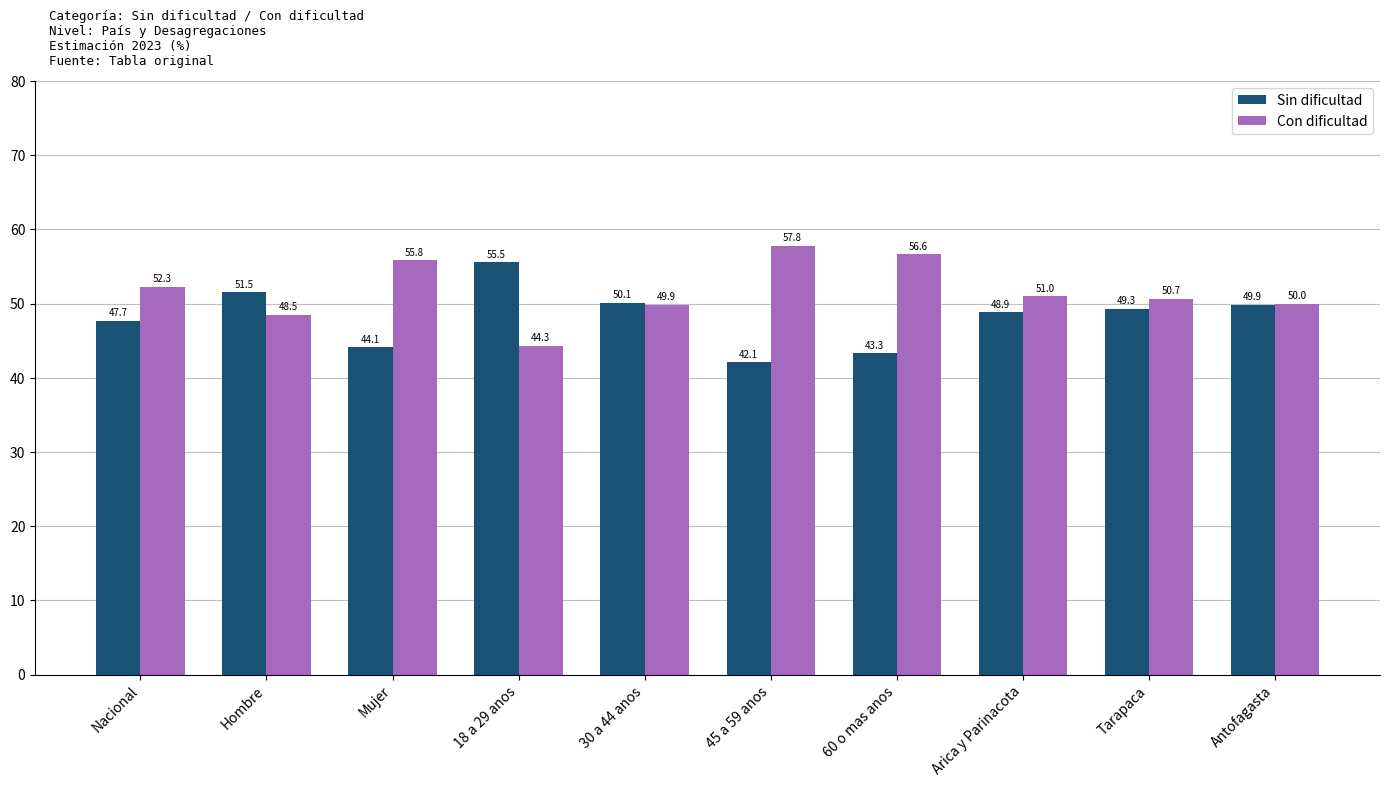

Rank the series by their maximum value, from highest to lowest.

Con dificultad, Sin dificultad